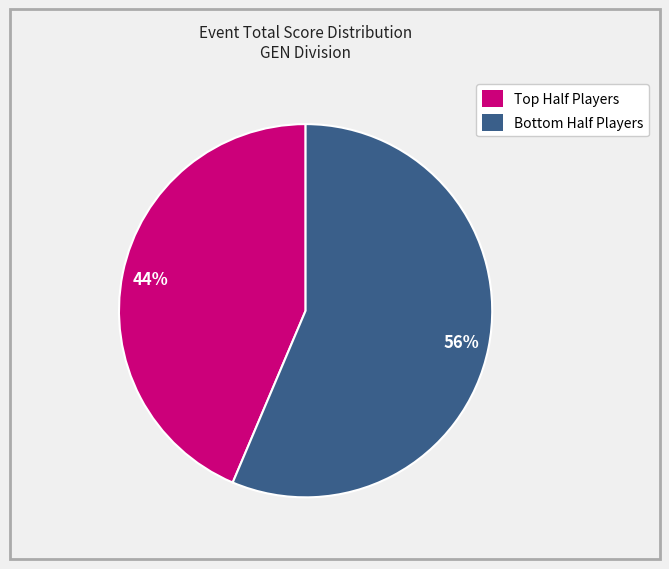

To the nearest percent, what is the average slice percentage?

50%